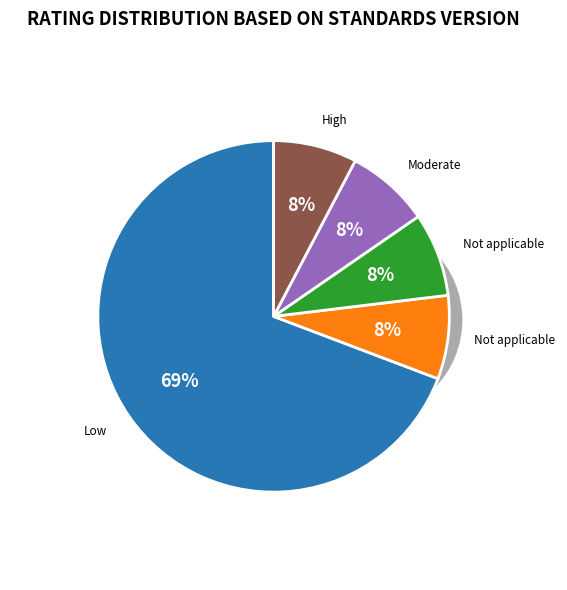

Which slice is the largest?

Low